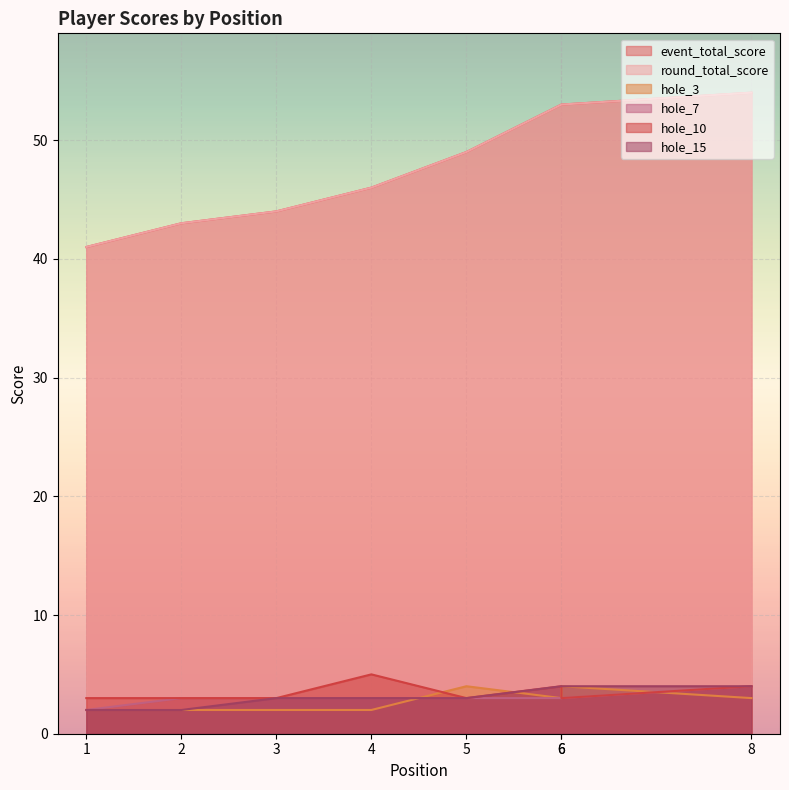

Rank the series by their maximum value, from highest to lowest.

event_total_score, round_total_score, hole_10, hole_3, hole_7, hole_15